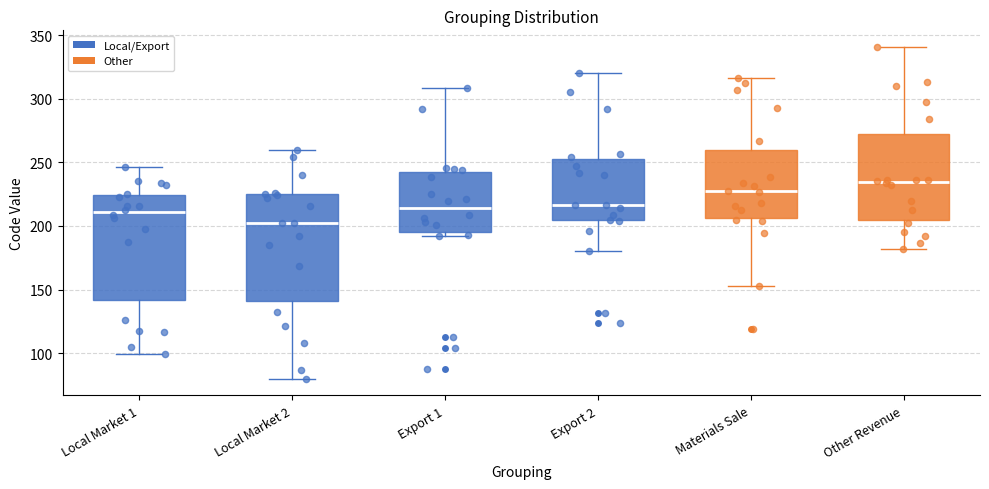

Where is the upper edge of the box for Export 2 on the y-axis? The values are not printed on the chart, so give them approximately, as read against the axis.

250